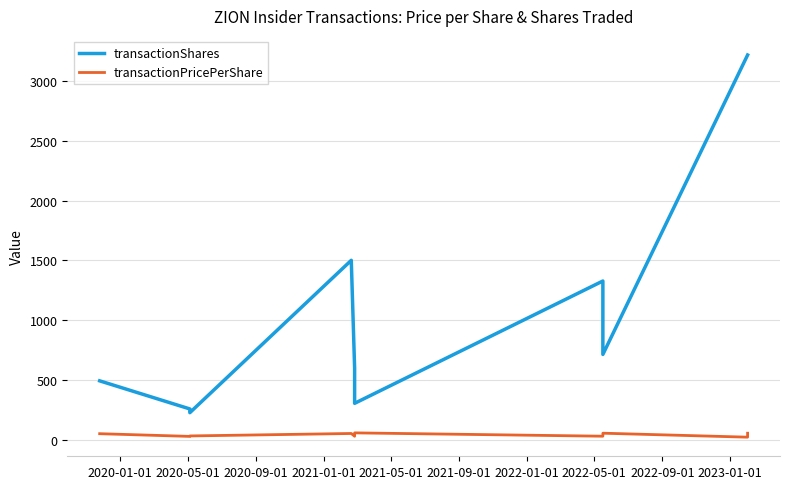

What is the greatest value displayed?

3217.0